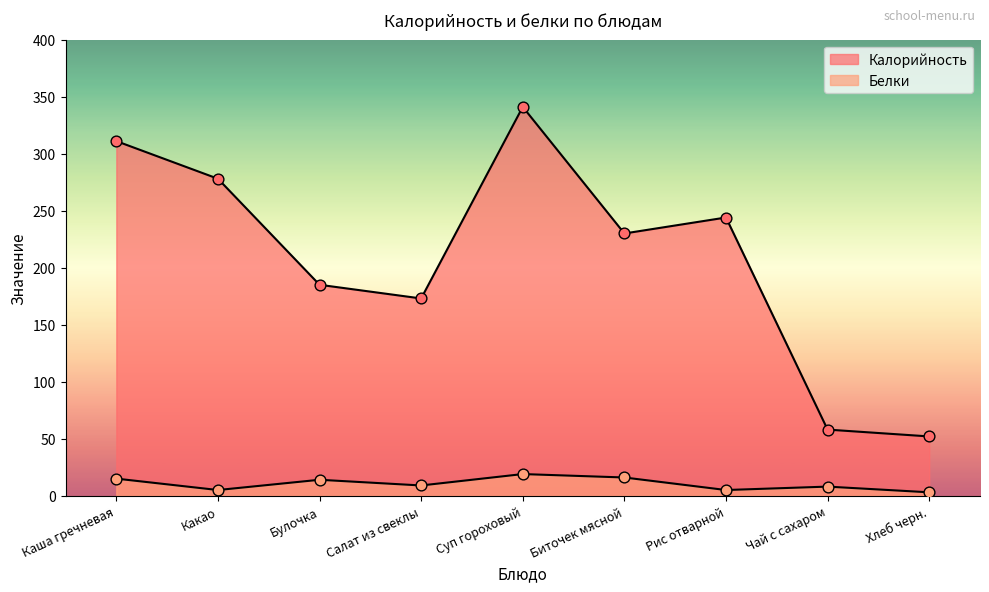

What is the total value across all series at Булочка?

199